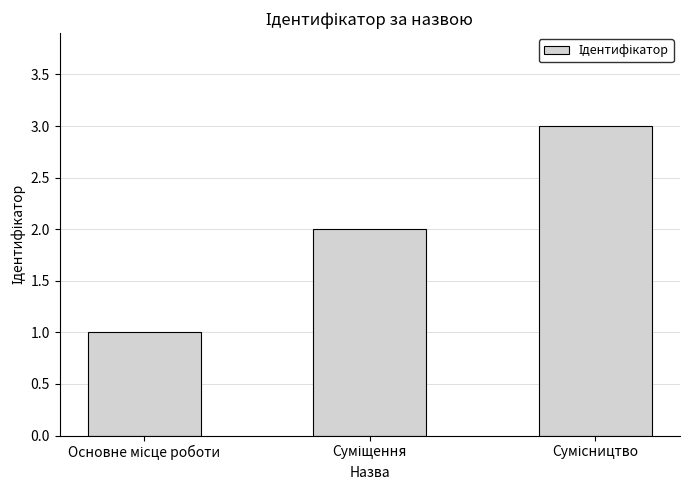

Count the values in the range 1 to 3.

3